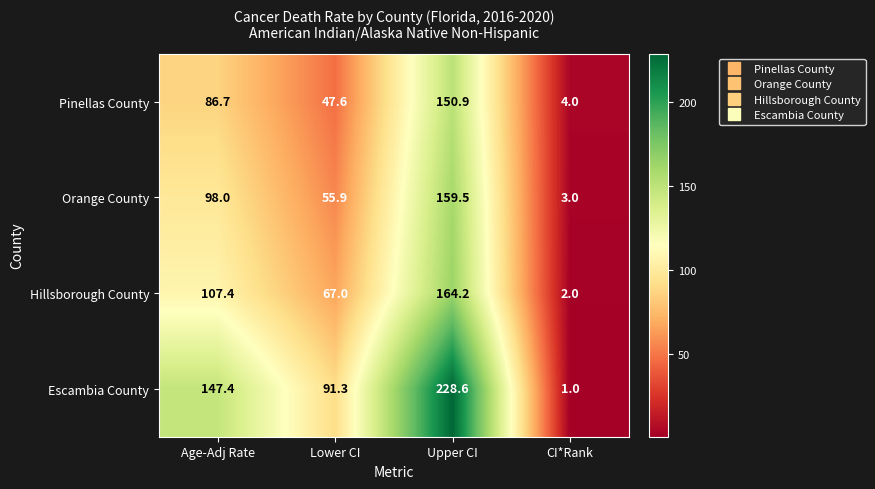

What is the spread (max minus min) of values at Upper CI?

77.7